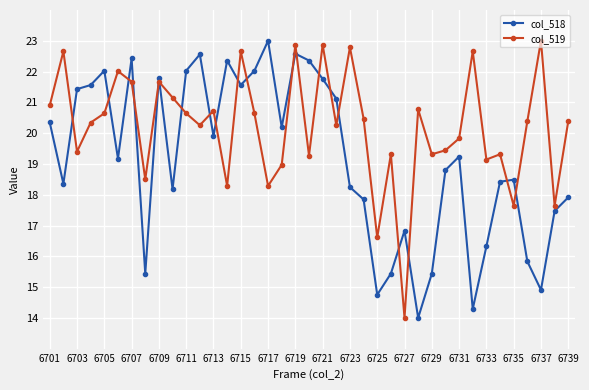

How many series are shown in this chart?

2